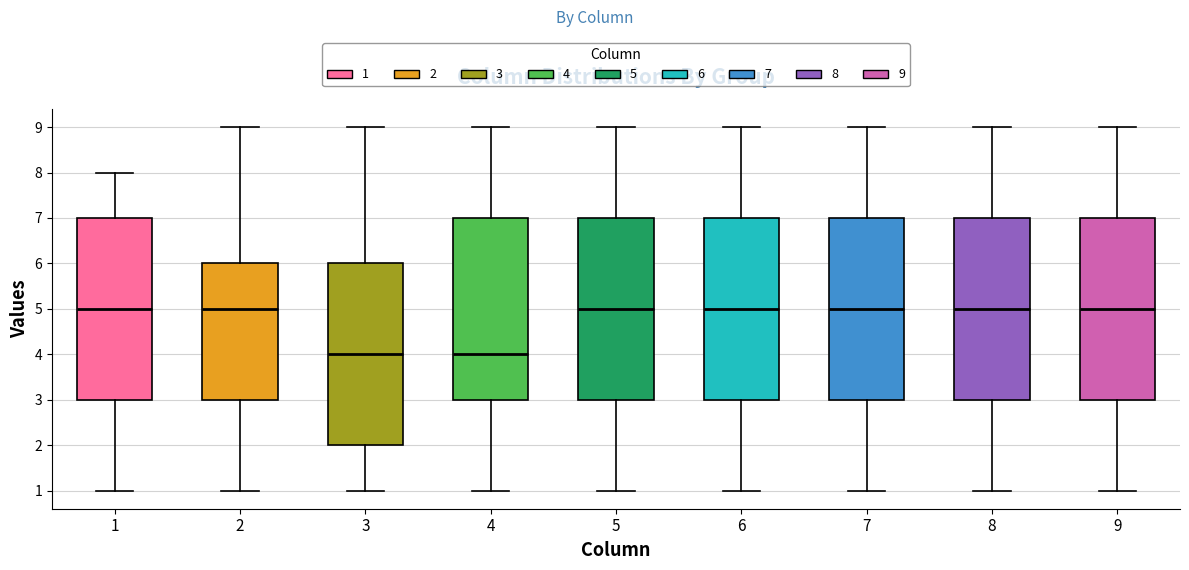

Where does the lower whisker of the box at x = 4 end on the y-axis? The values are not printed on the chart, so give them approximately, as read against the axis.

1